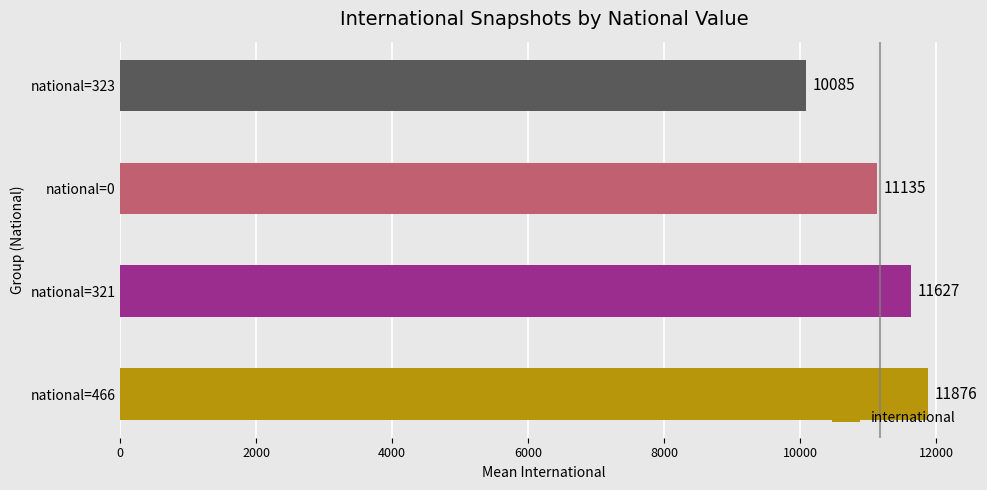

At which category does the chart reach its minimum across all series?

national=323